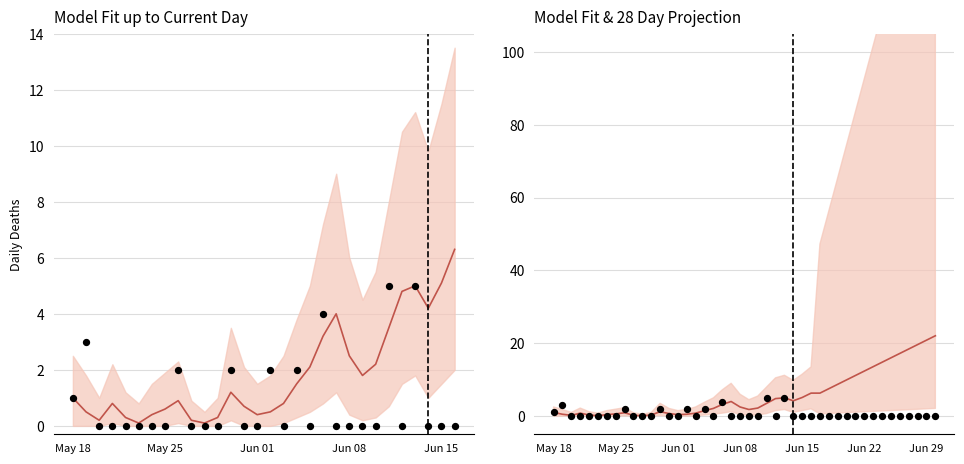

Which series has the largest total across all categories?

mean